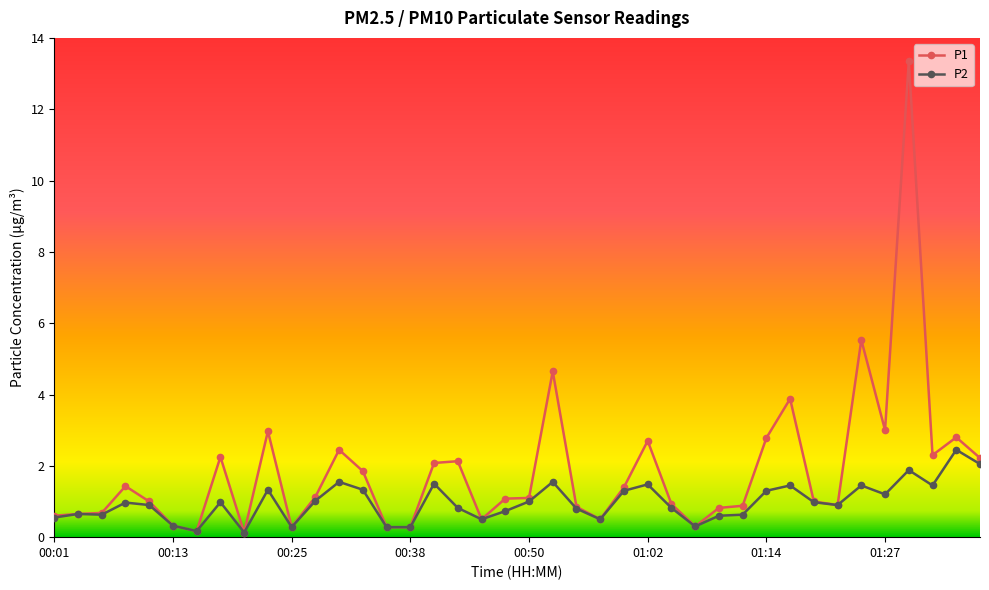

True or false: P1 has more than 0 interior local peaks.

True